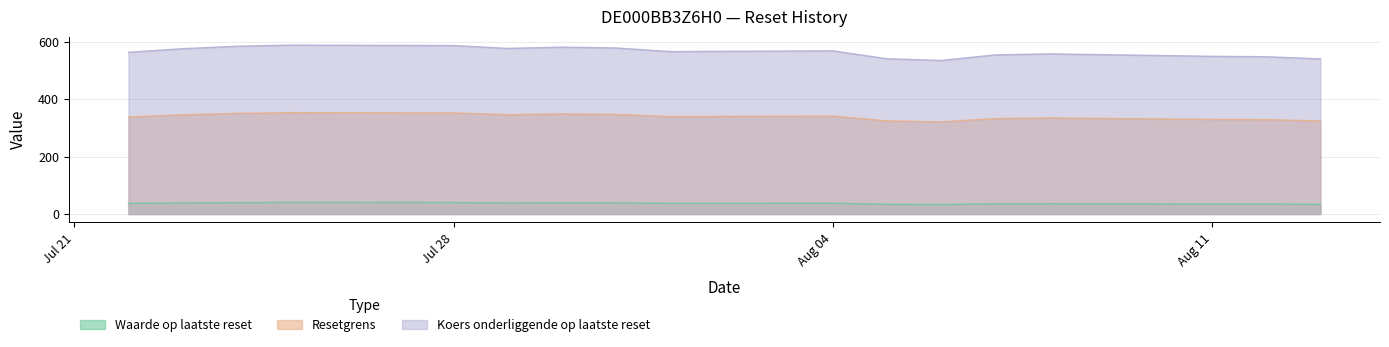

The Resetgrens series shows 460.3 at 2025-07-30. True or false?

False